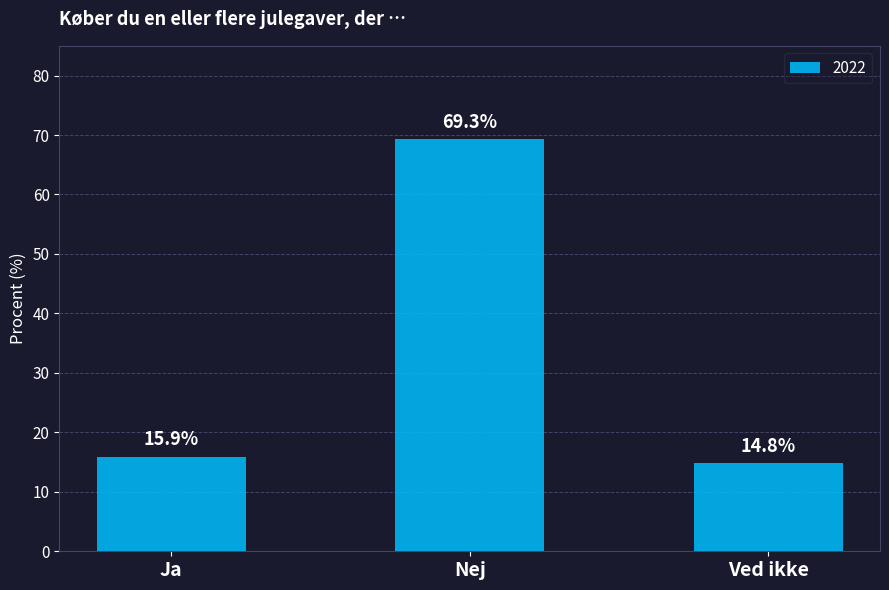

List the labels in order of value, smallest first.

Ved ikke, Ja, Nej